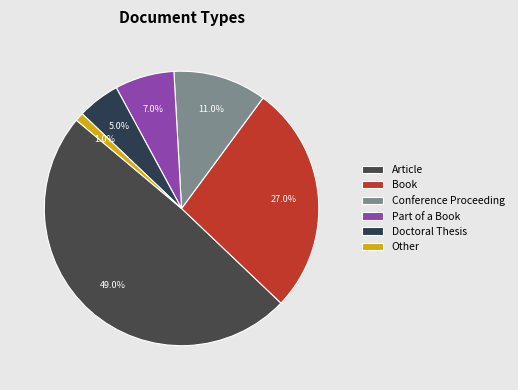

What percentage is NOT represented by Book?

73.0%